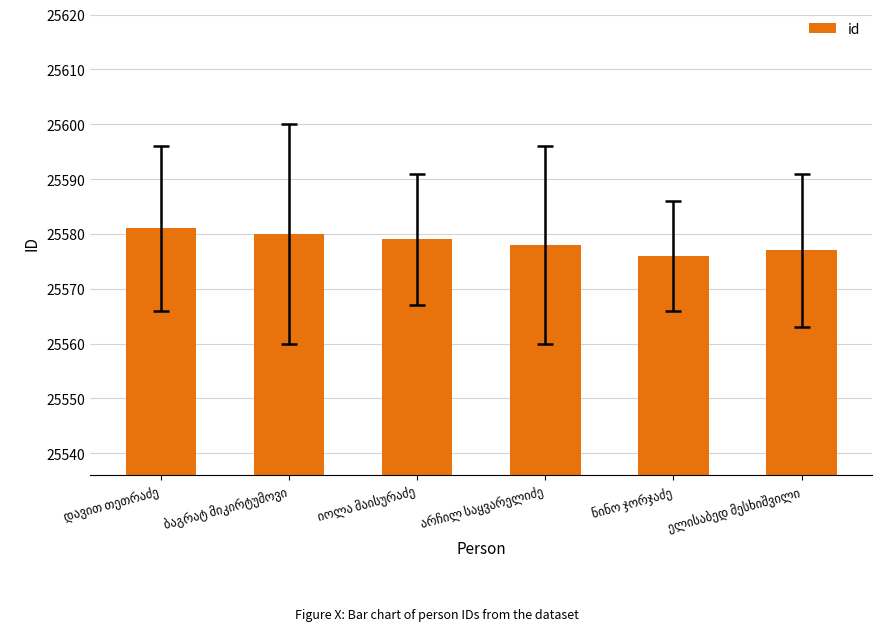

What is the difference between the second highest and minimum values?

4